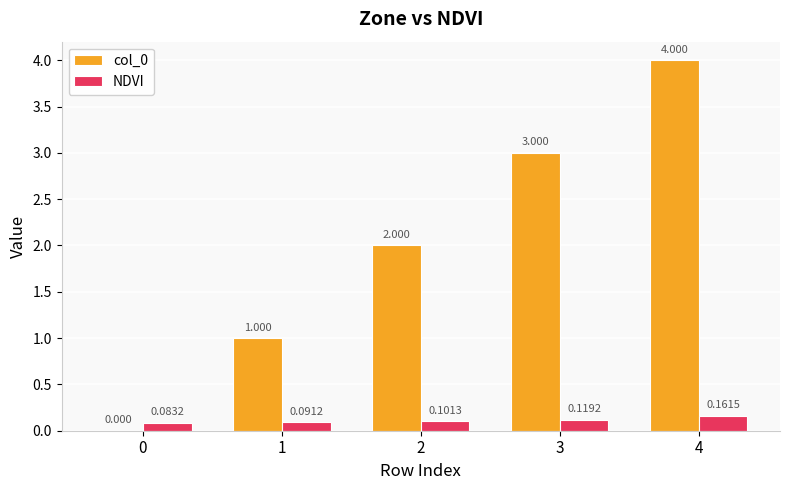

Is the value of NDVI at 1 greater than the value of col_0 at 1?

No